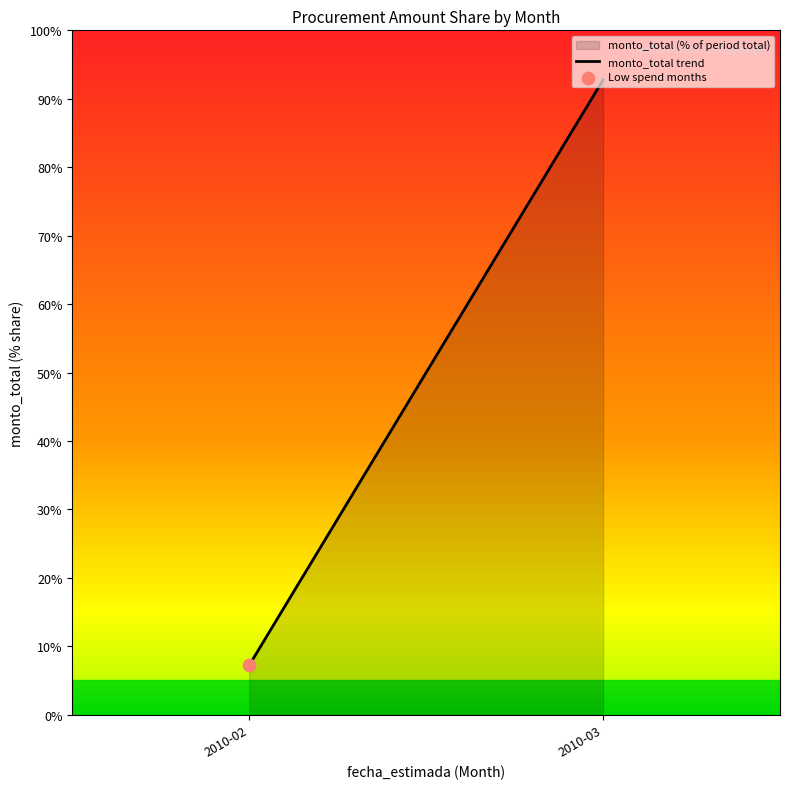

What is the change in value from 2010-02 to 2010-03?

+85.5